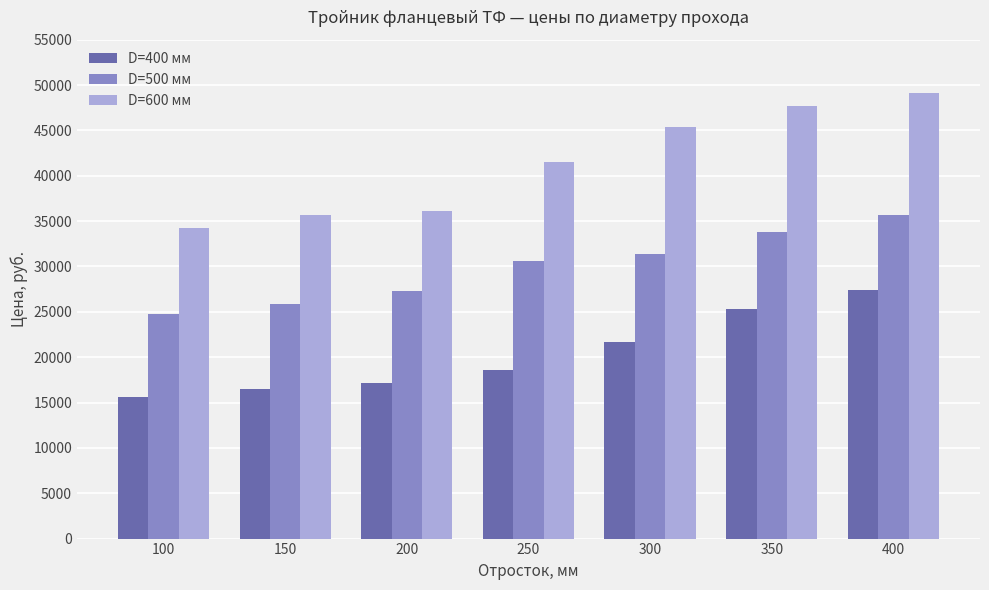

How many series are shown in this chart?

3